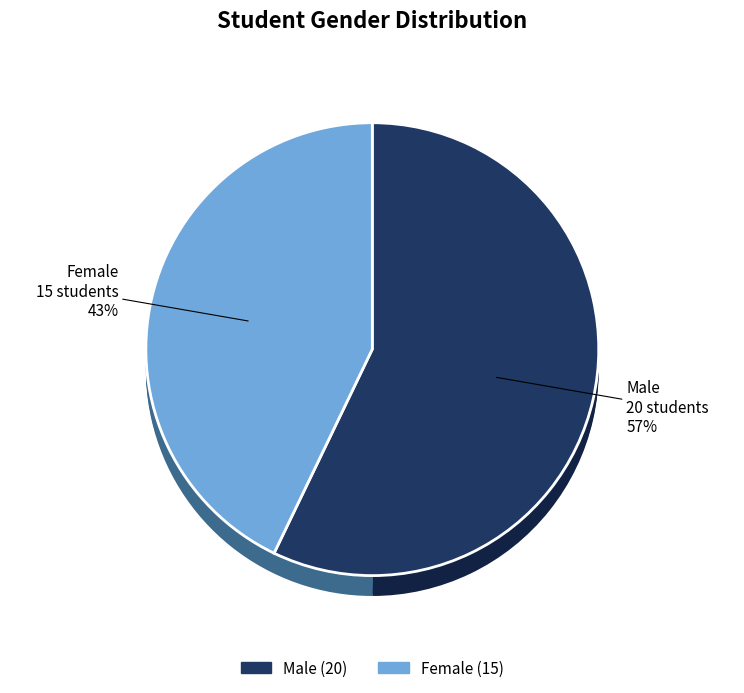

Rank the categories by value from lowest to highest.

F, M